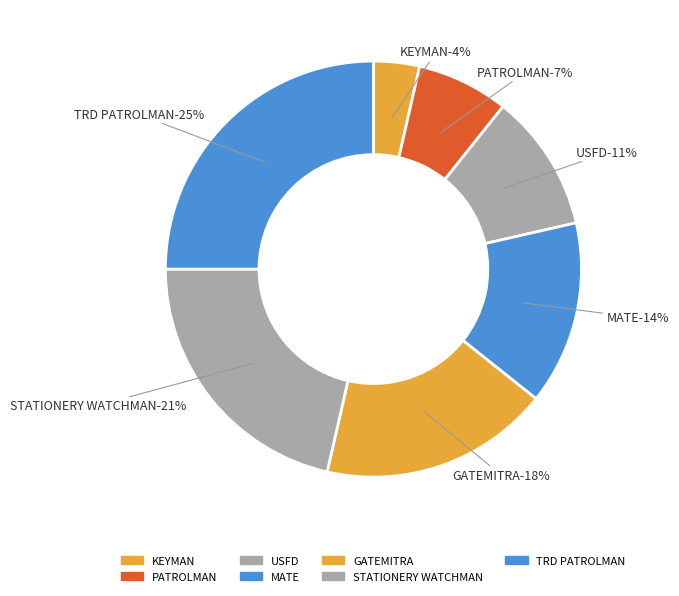

Is STATIONERY WATCHMAN the majority of the pie?

No